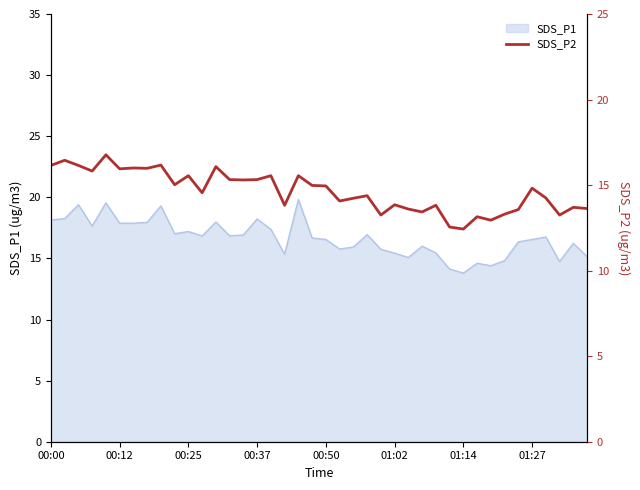

Is it true that SDS_P1 equals 15.4 at 01:02?

True